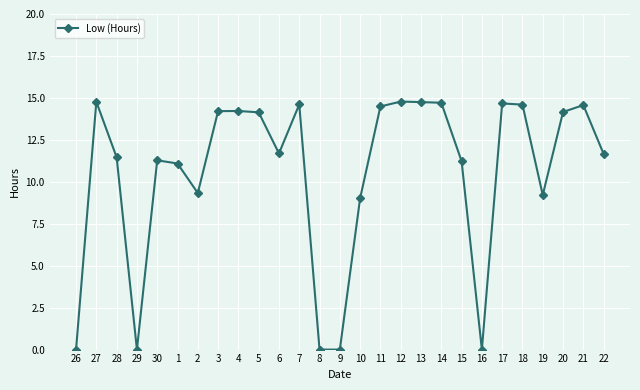

Between 26 and 12, which is larger?

12